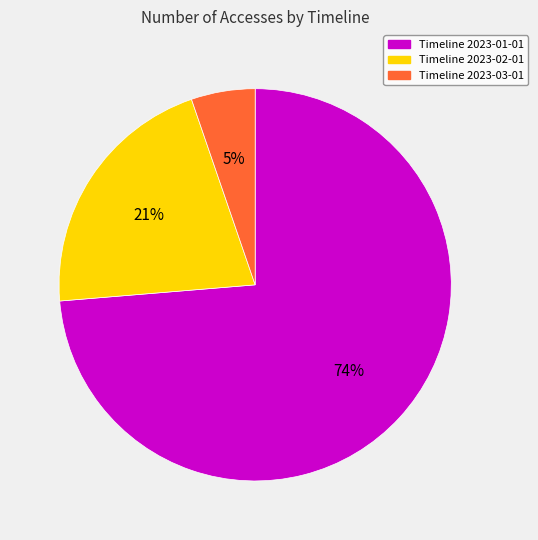

Is there a majority slice in this chart?

Yes